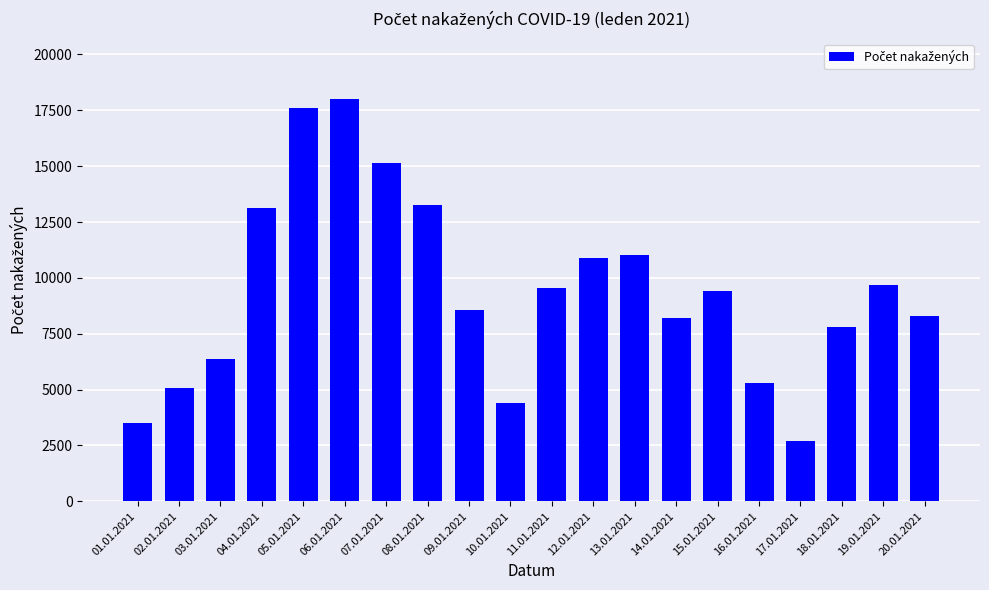

Reading left to right, transcribe all the data shown in this chart.

3517	5075	6363	13127	17588	18005	15126	13282	8559	4402	9551	10910	11031	8203	9422	5299	2686	7795	9704	8313